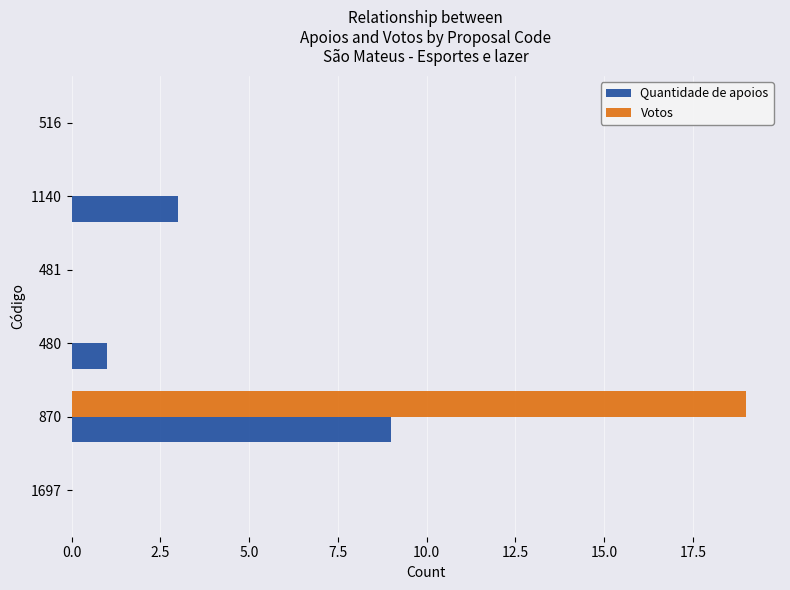

What is the sum of all Votos values?

19